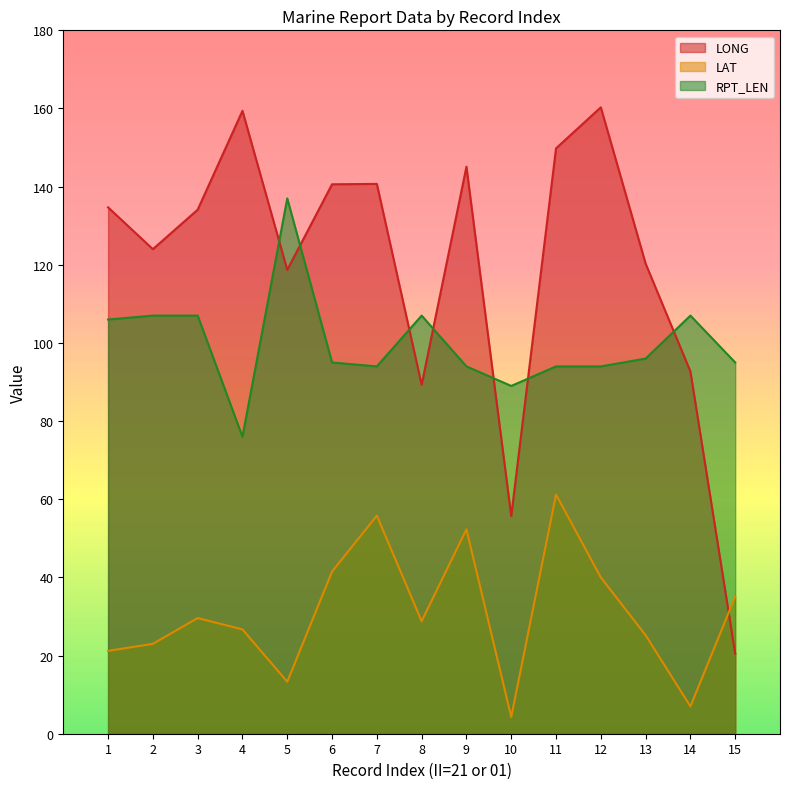

Is it true that LAT equals 82.9 at 9?

False